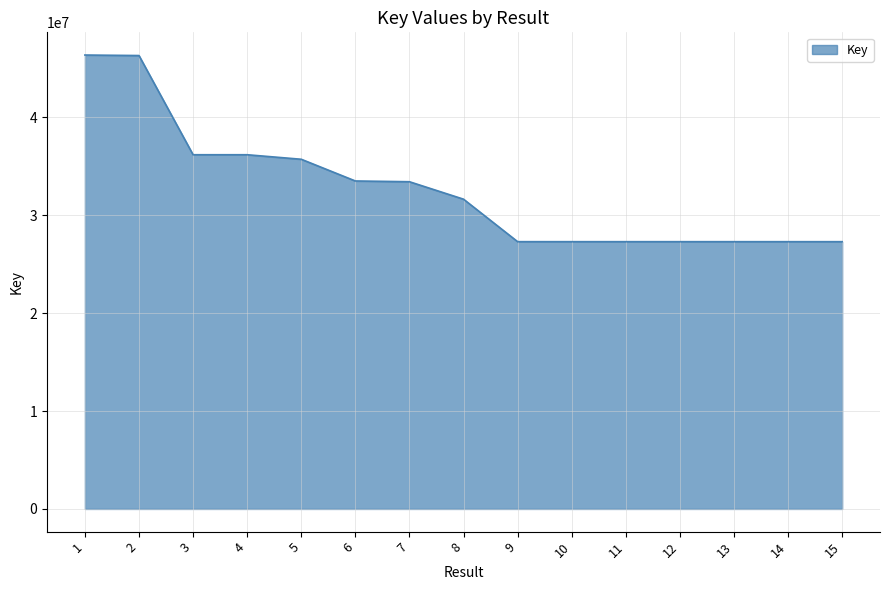

How many series are shown in this chart?

1